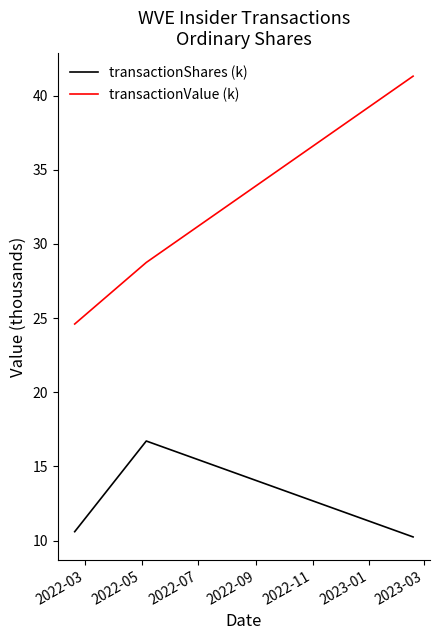

Reading left to right, what are all the values shown in this chart?

transactionShares (k): 10.6	16.7	10.2
transactionValue (k): 24.6	28.7	41.3